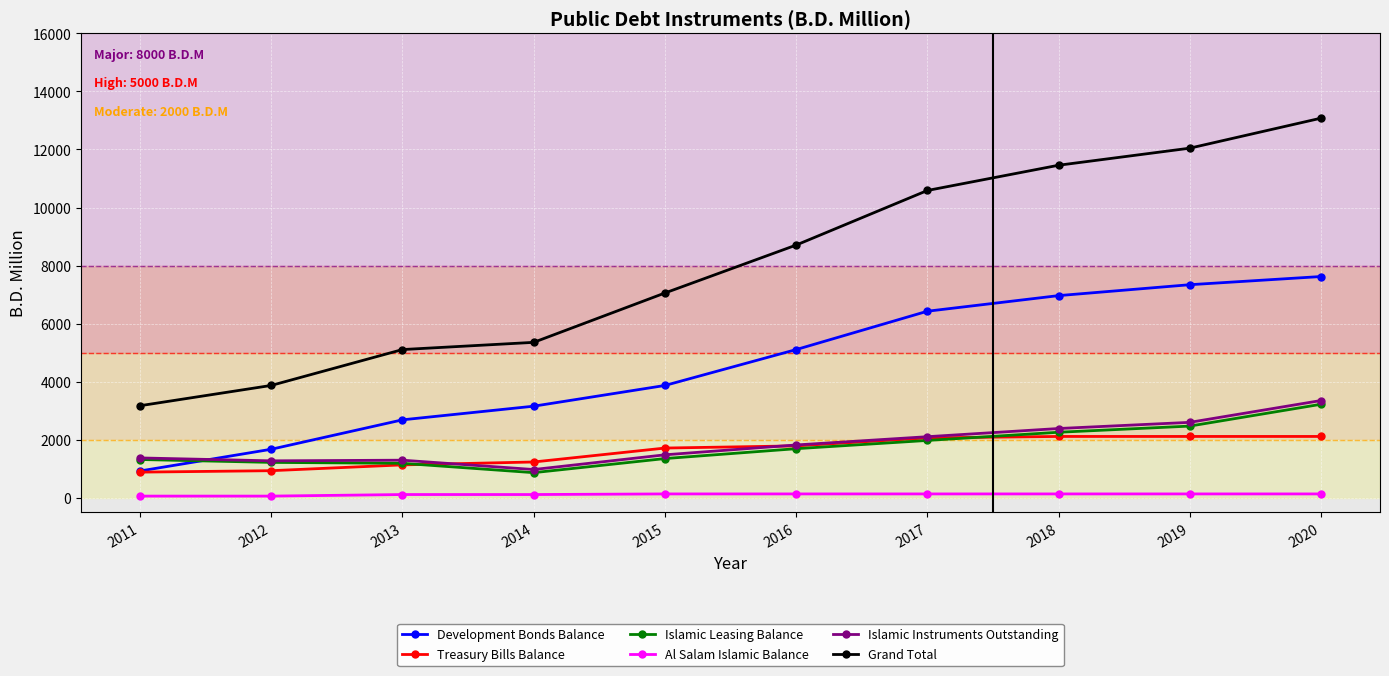

True or false: Treasury Bills Balance and Grand Total cross at least once.

False